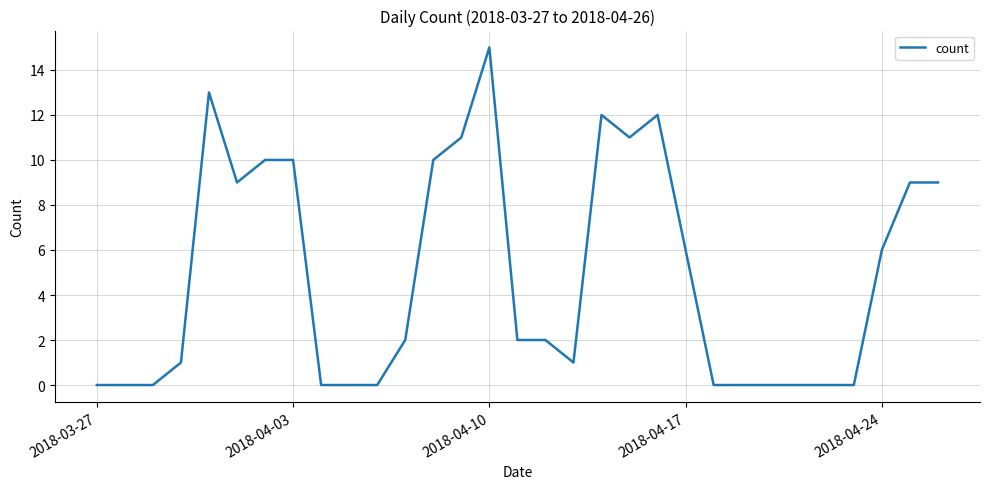

How many lines are shown in the chart?

1